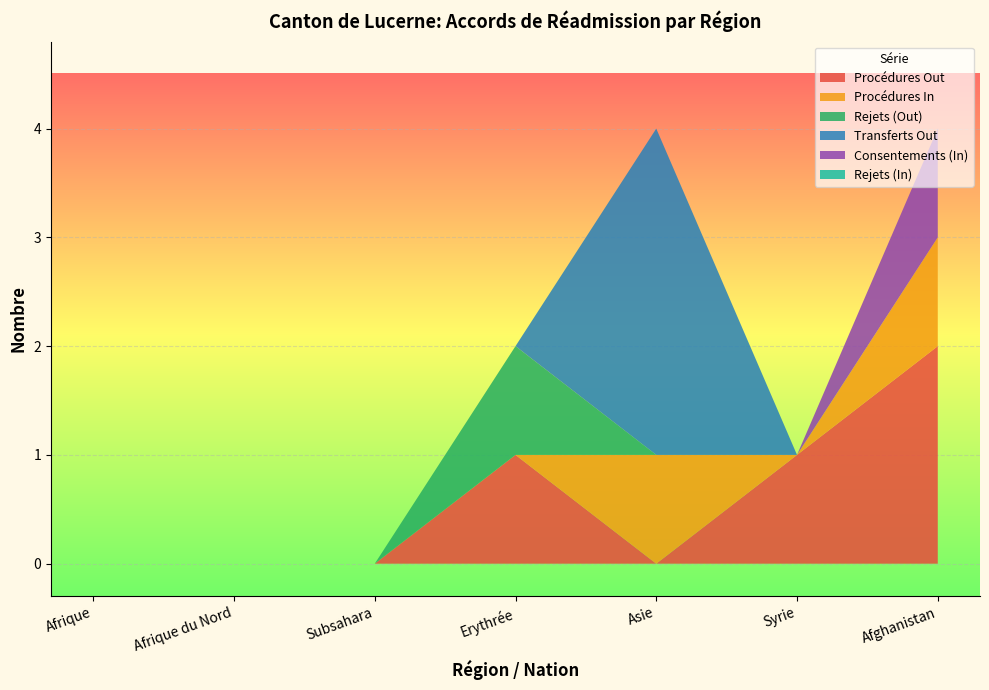

Reading left to right, what are all the values shown in this chart?

Procédures Out: Afrique=0	Afrique du Nord=0	Subsahara=0	Erythrée=1	Asie=0	Syrie=1	Afghanistan=2
Procédures In: Afrique=0	Afrique du Nord=0	Subsahara=0	Erythrée=0	Asie=1	Syrie=0	Afghanistan=1
Rejets (Out): Afrique=0	Afrique du Nord=0	Subsahara=0	Erythrée=1	Asie=0	Syrie=0	Afghanistan=0
Transferts Out: Afrique=0	Afrique du Nord=0	Subsahara=0	Erythrée=0	Asie=3	Syrie=0	Afghanistan=0
Consentements (In): Afrique=0	Afrique du Nord=0	Subsahara=0	Erythrée=0	Asie=0	Syrie=0	Afghanistan=1
Rejets (In): Afrique=0	Afrique du Nord=0	Subsahara=0	Erythrée=0	Asie=0	Syrie=0	Afghanistan=0